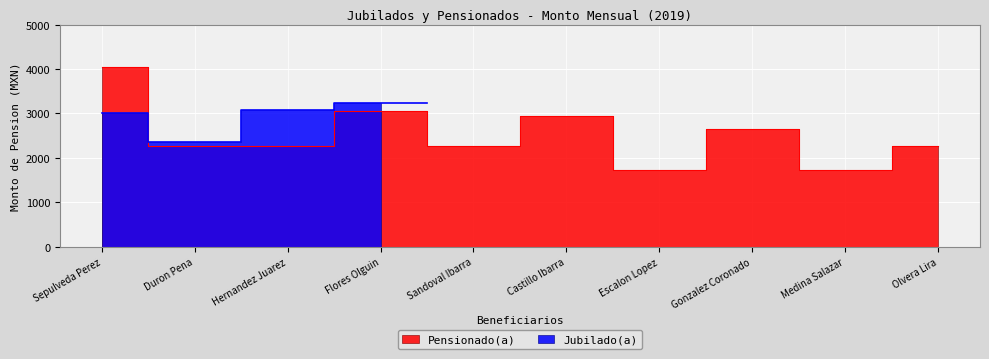

How many interior local peaks (higher than both neighbors) does the data have?

3